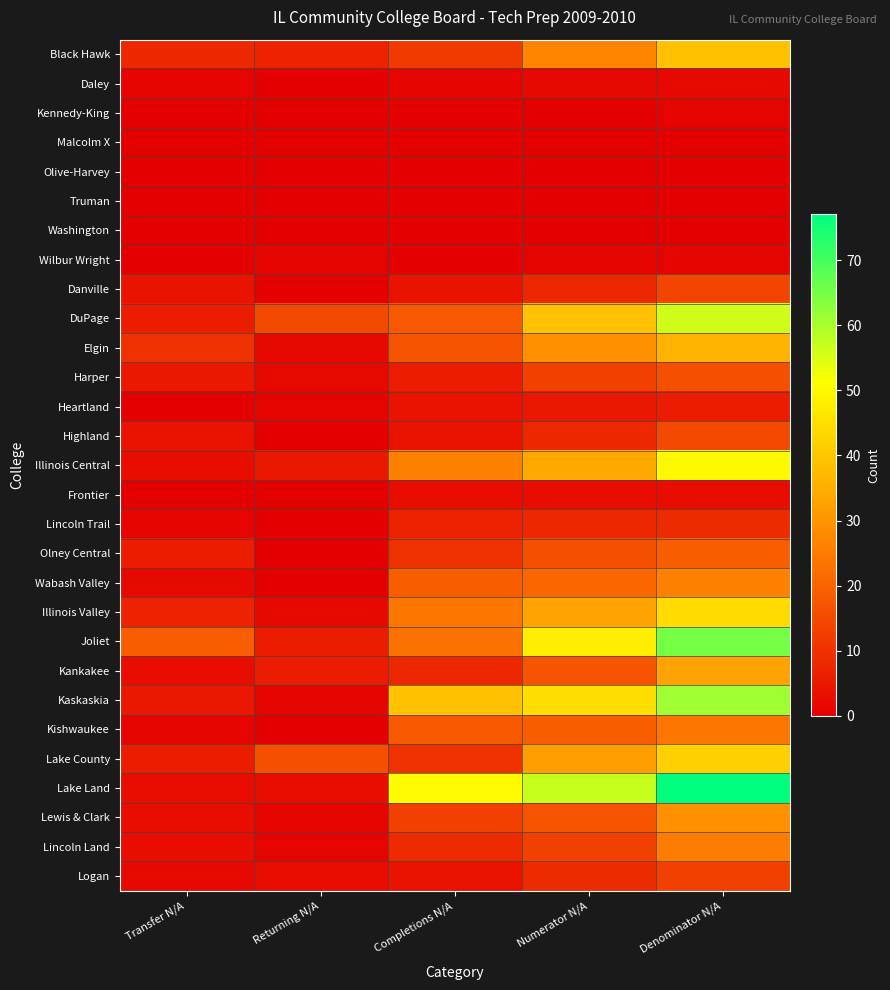

At how many categories does at least one series exceed 47?

3